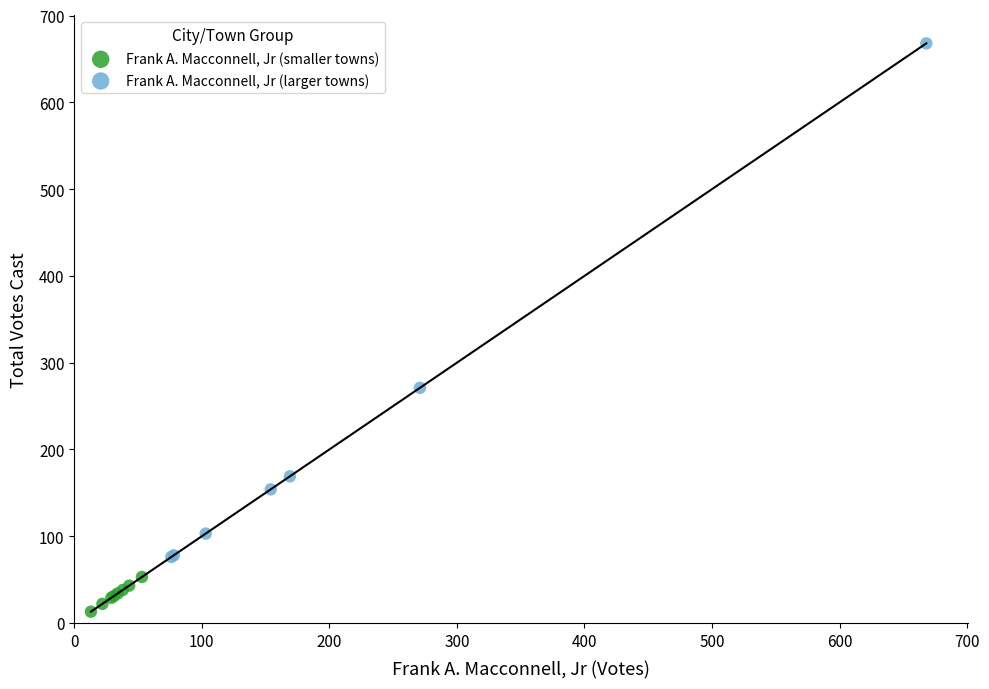

Which series has the largest Y range (max minus min)?

Frank A. Macconnell, Jr (larger towns)